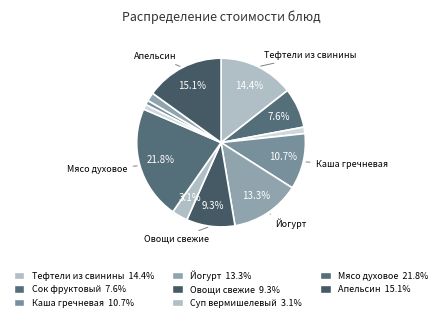

How many slices are in this pie chart?

12